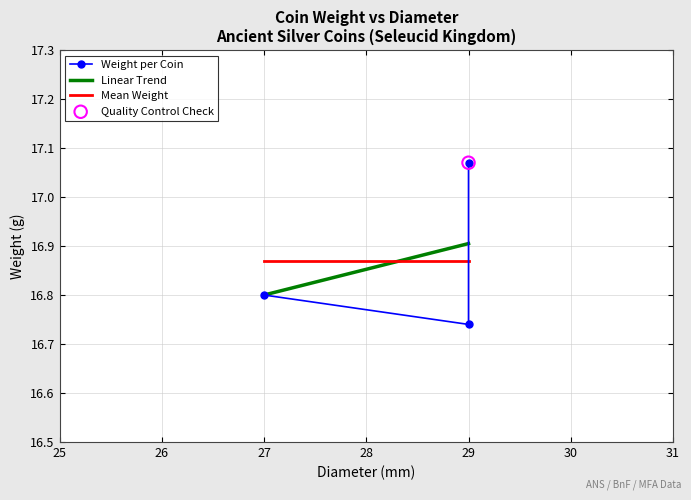

What is the ratio of the value at 29.0 to the value at 29.0?

1.0